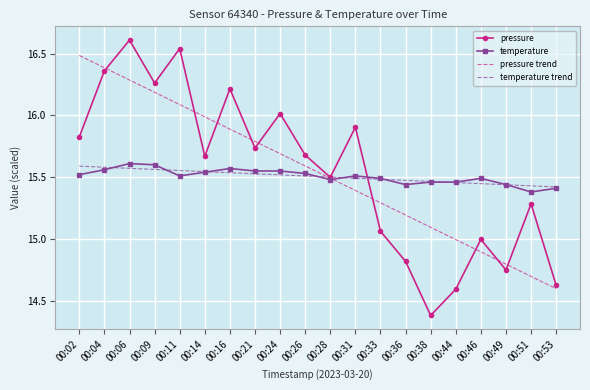

What is the approximate value of pressure at 00:06?

16.6